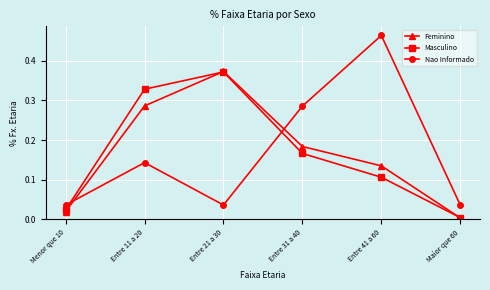

Which series changed the most between Menor que 10 and Entre 31 a 40?

Nao Informado